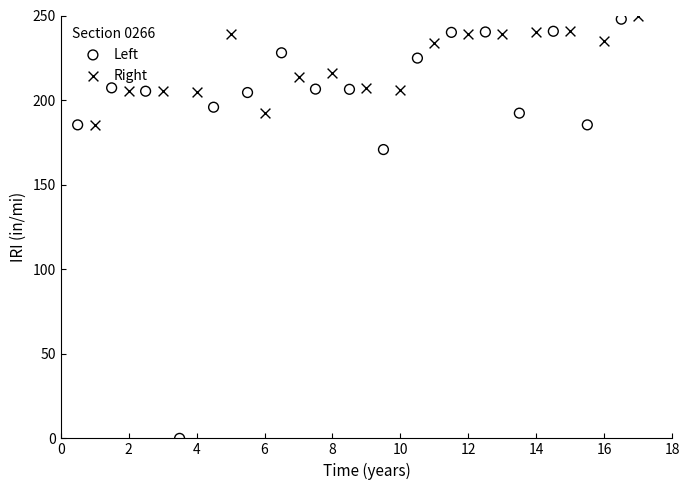

What are all the series names shown in the legend?

Left, Right